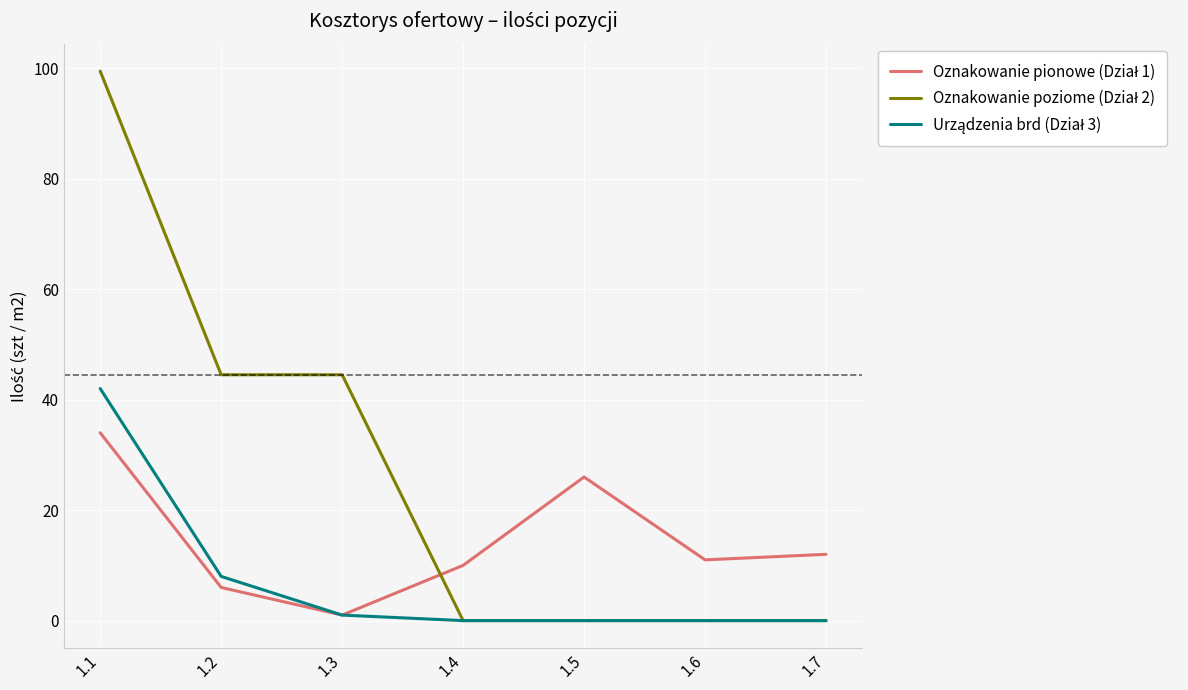

Count the number of categories in the chart.

7